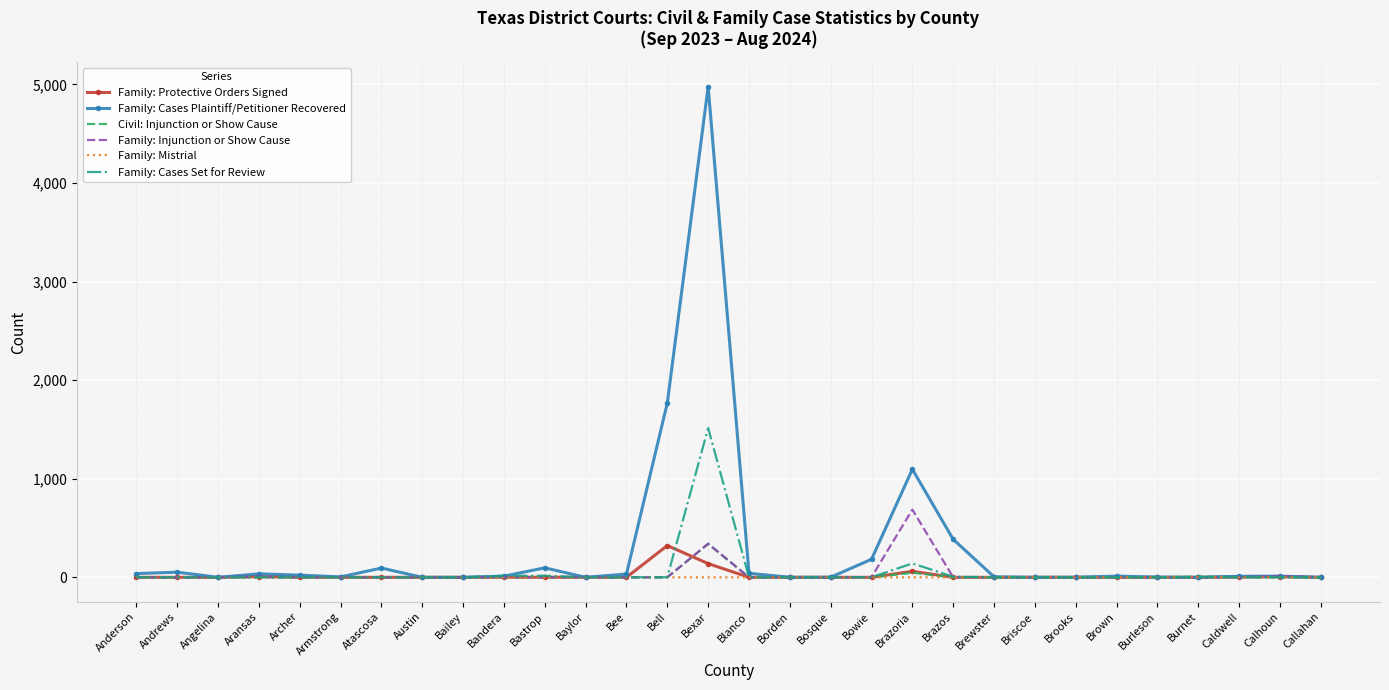

How many Family: Mistrial values are between 0 and 1?

30